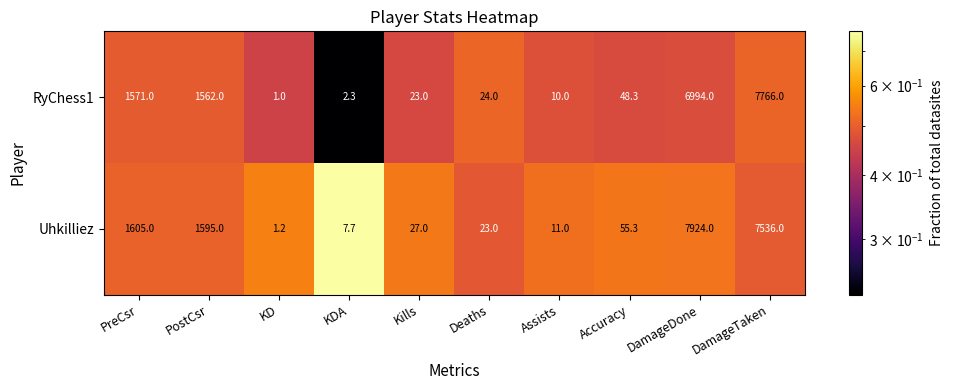

Which category has the lowest value across all series?

KD